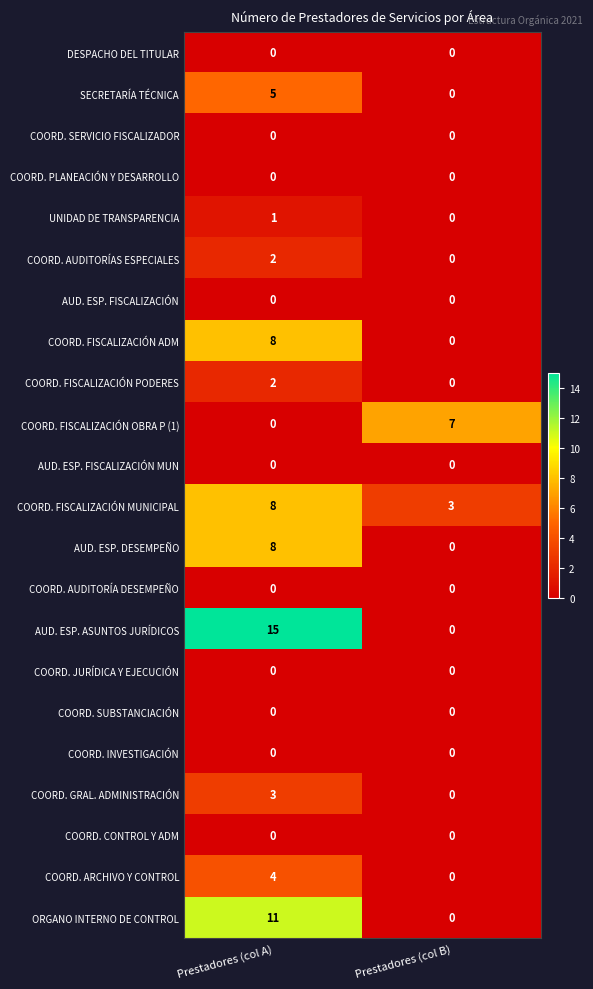

How many data points in SECRETARÍA TÉCNICA are less than 5?

1